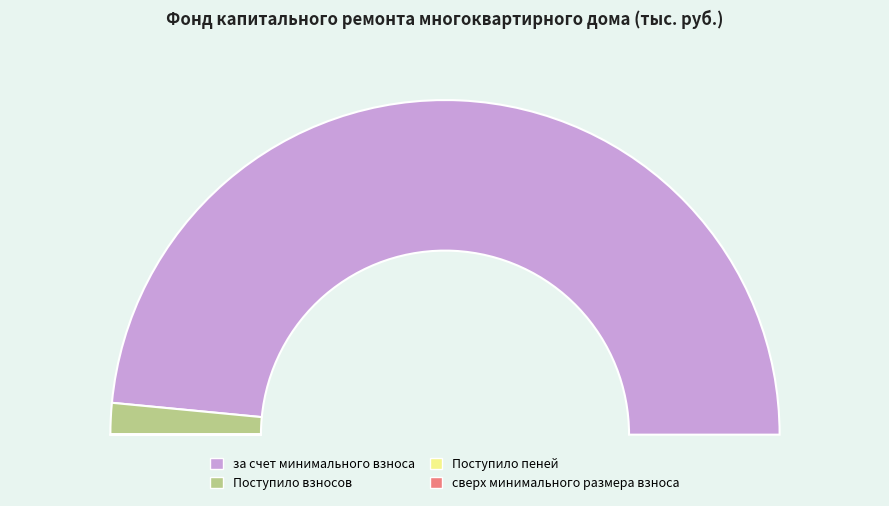

Which slice represents more than half of the pie?

за счет минимального взноса